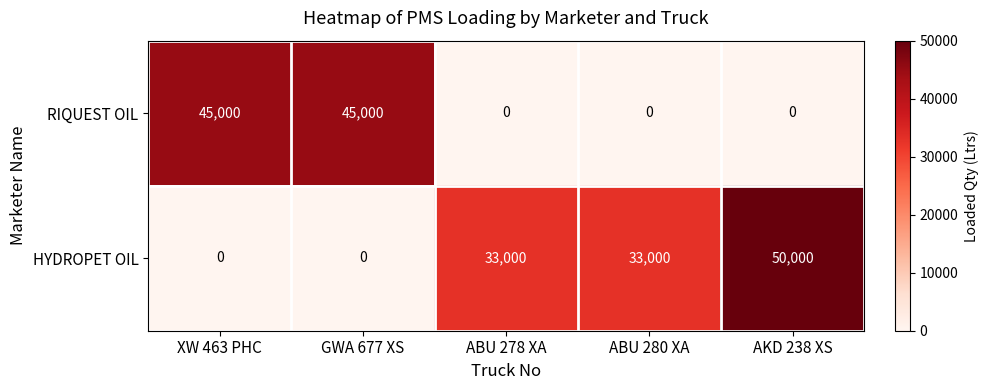

Count the number of categories in the chart.

5